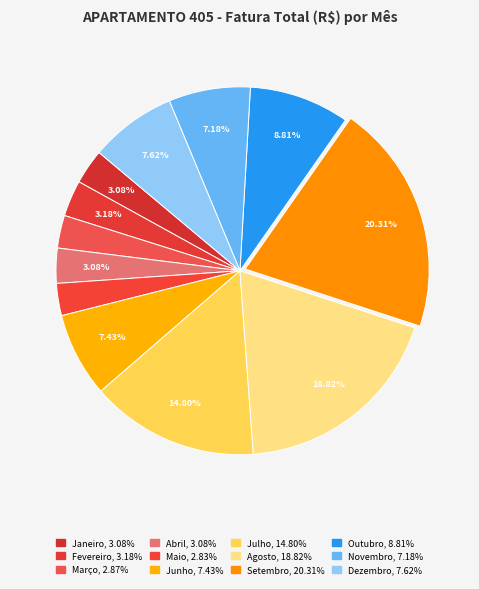

How many slices are in this pie chart?

12